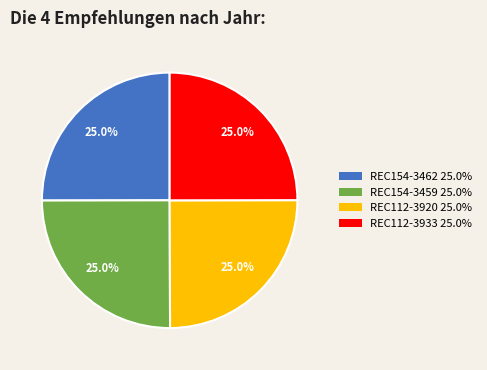

What is the total percentage of REC112-3933 and REC154-3462?

50.0%